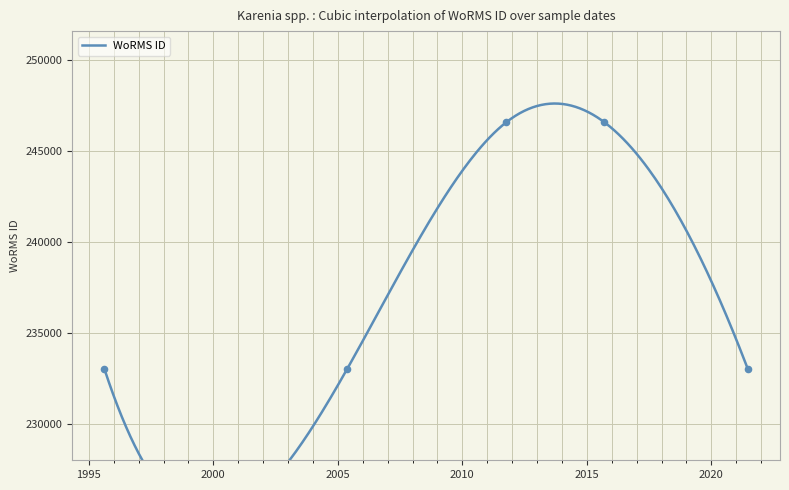

What is the change in value from 2011-10-10 to 2021-06-20?

-13567